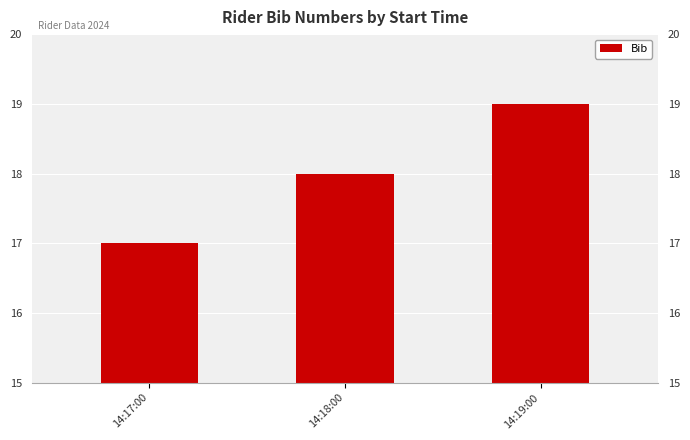

How many values are below 18?

1